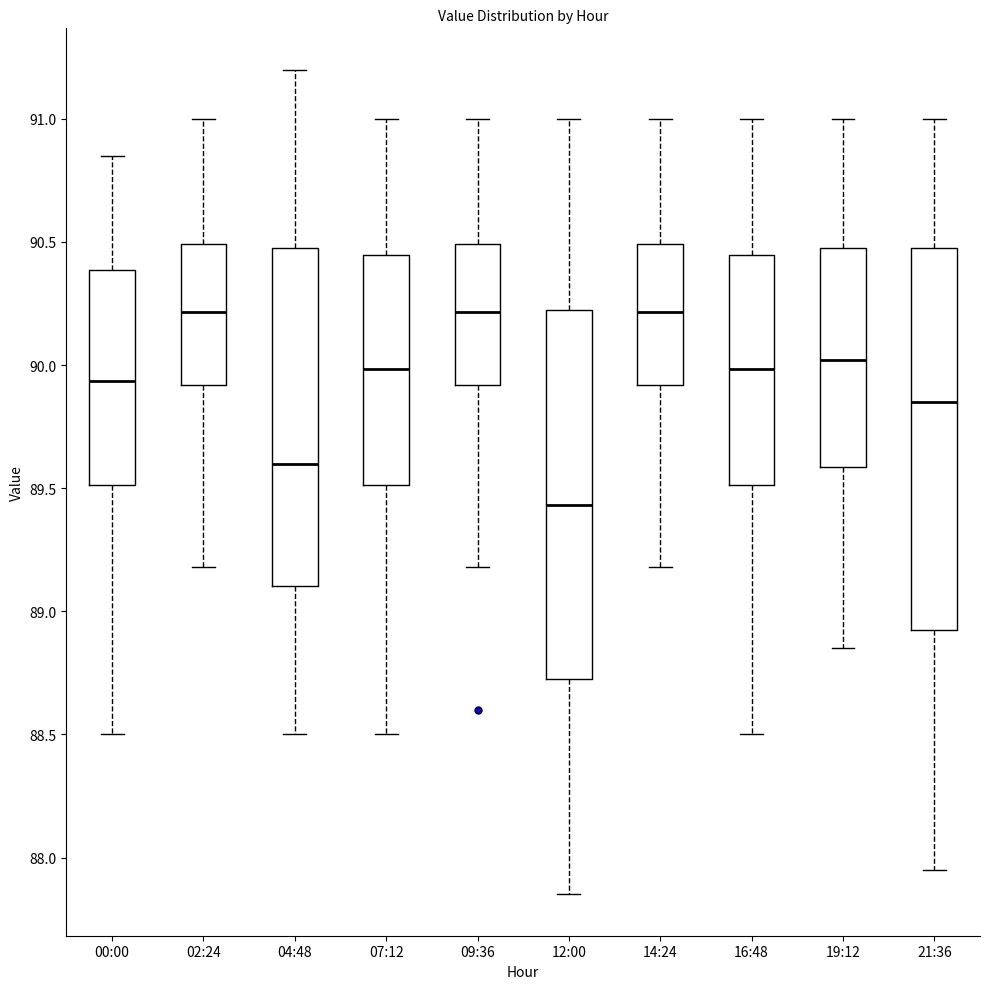

Reading left to right, transcribe this box plot: for each box, give where its median line is, the range the box spans, and where its two whiskers end, as read against the y-axis. The values are not printed on the chart, so give them approximately, as read against the axis.

00:00: median 89.95, box 89.50 to 90.40, whiskers 88.50 to 90.85
02:24: median 90.20, box 89.90 to 90.50, whiskers 89.20 to 91.00
04:48: median 89.60, box 89.10 to 90.50, whiskers 88.50 to 91.20
07:12: median 90.00, box 89.50 to 90.45, whiskers 88.50 to 91.00
09:36: median 90.20, box 89.90 to 90.50, whiskers 89.20 to 91.00
12:00: median 89.45, box 88.75 to 90.25, whiskers 87.85 to 91.00
14:24: median 90.20, box 89.90 to 90.50, whiskers 89.20 to 91.00
16:48: median 90.00, box 89.50 to 90.45, whiskers 88.50 to 91.00
19:12: median 90.00, box 89.60 to 90.50, whiskers 88.85 to 91.00
21:36: median 89.85, box 88.95 to 90.50, whiskers 87.95 to 91.00